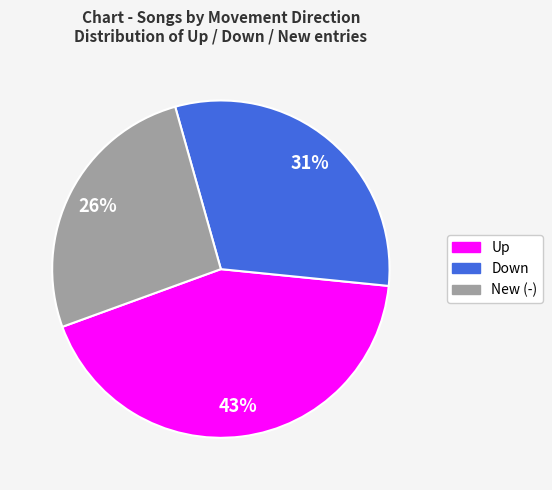

To the nearest percent, what is the average slice percentage?

33%